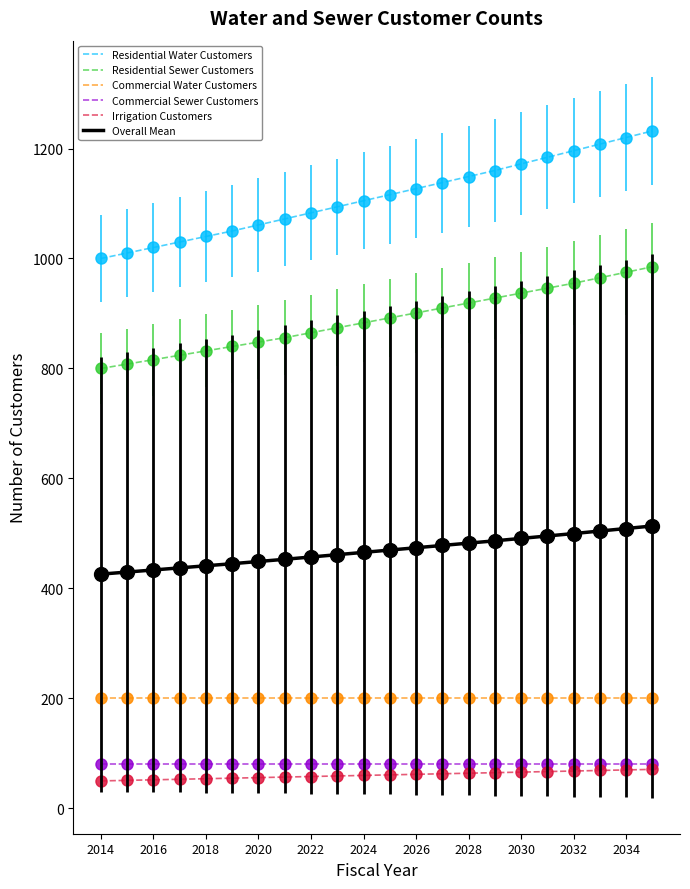

Which series has the widest spread of values?

Residential Water Customers